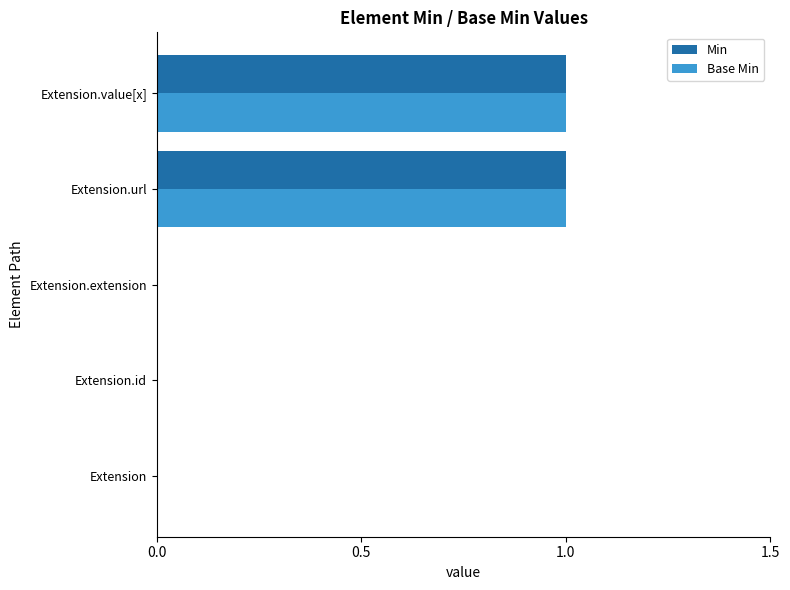

What is the maximum value for Base Min?

1